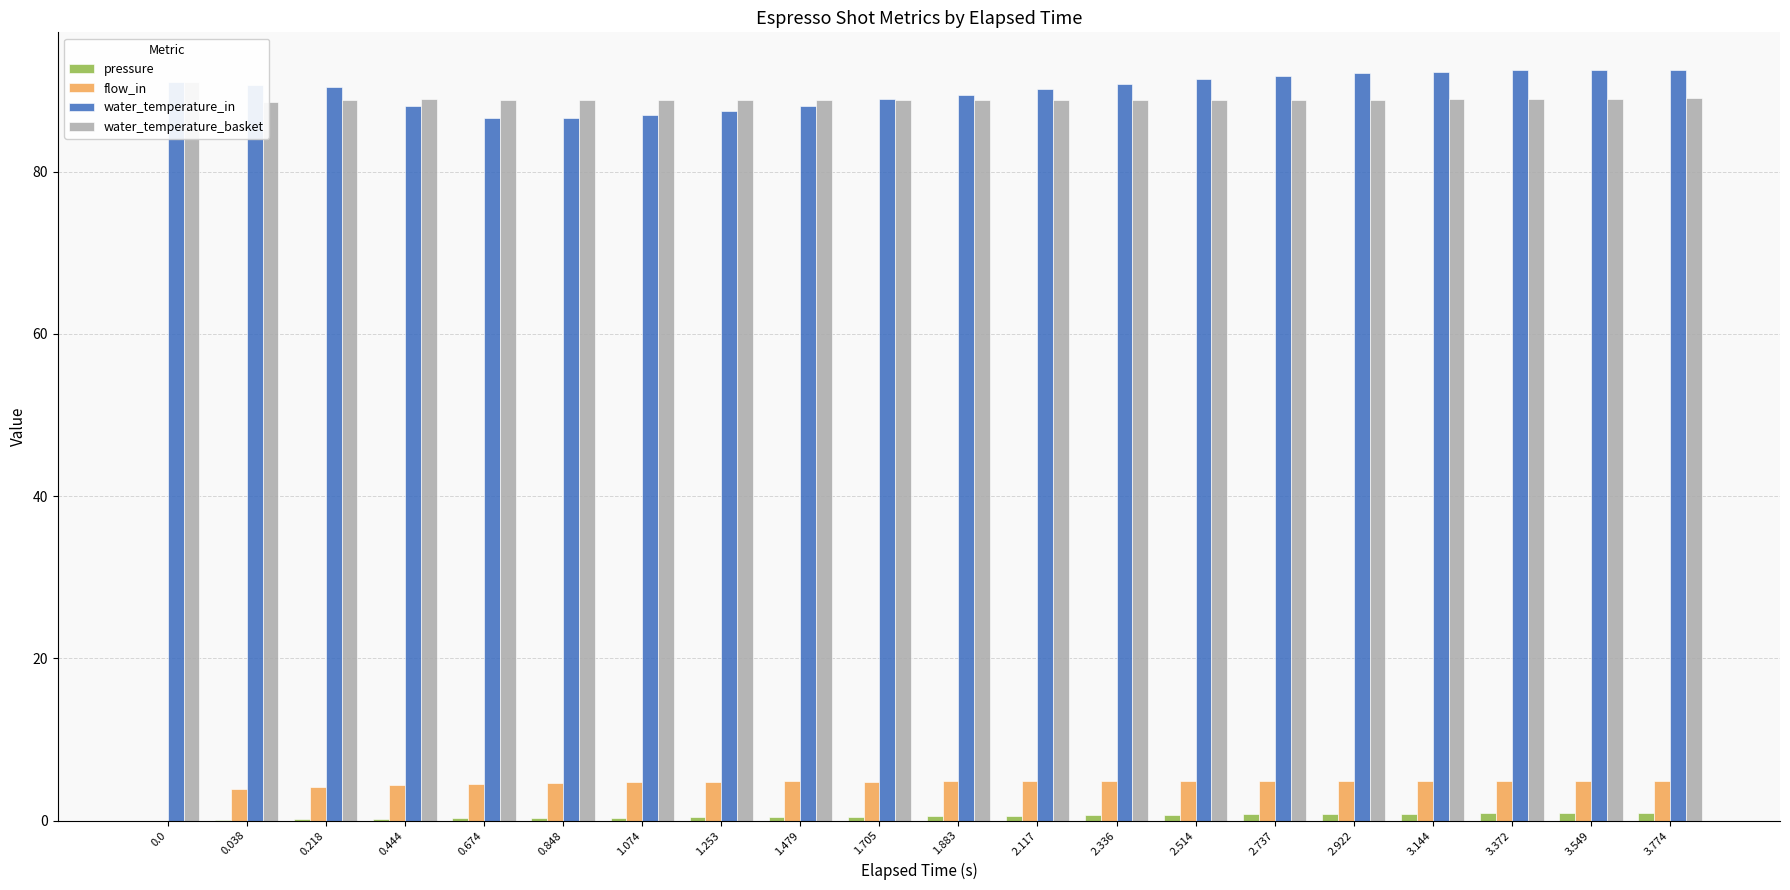

How many data points in water_temperature_in are less than 90?

8